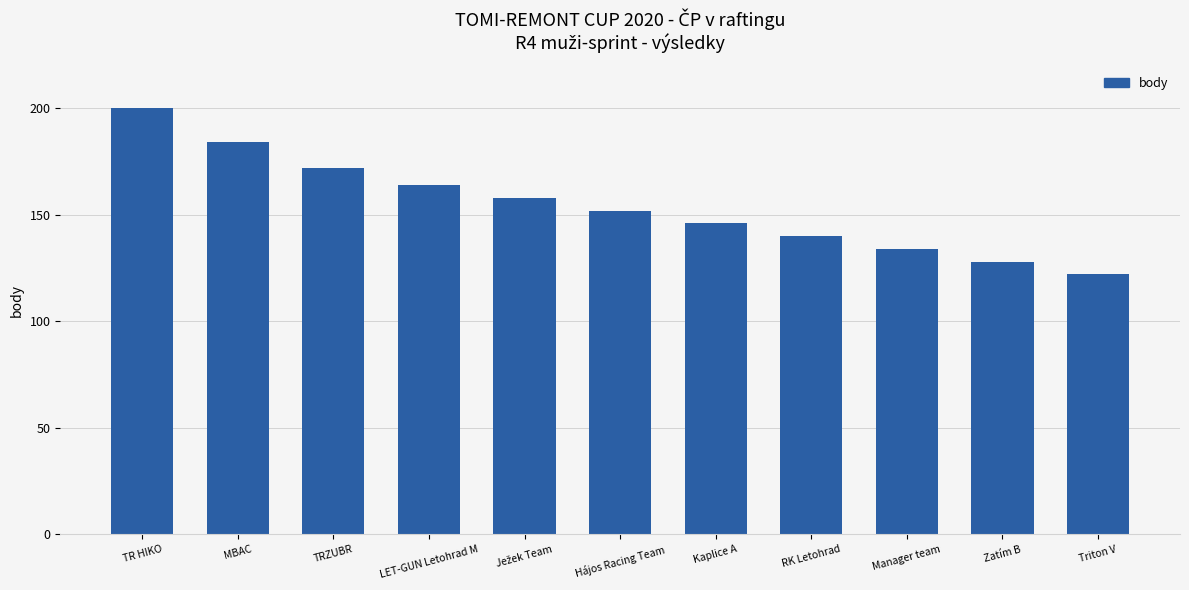

Count the number of data series in this chart.

1